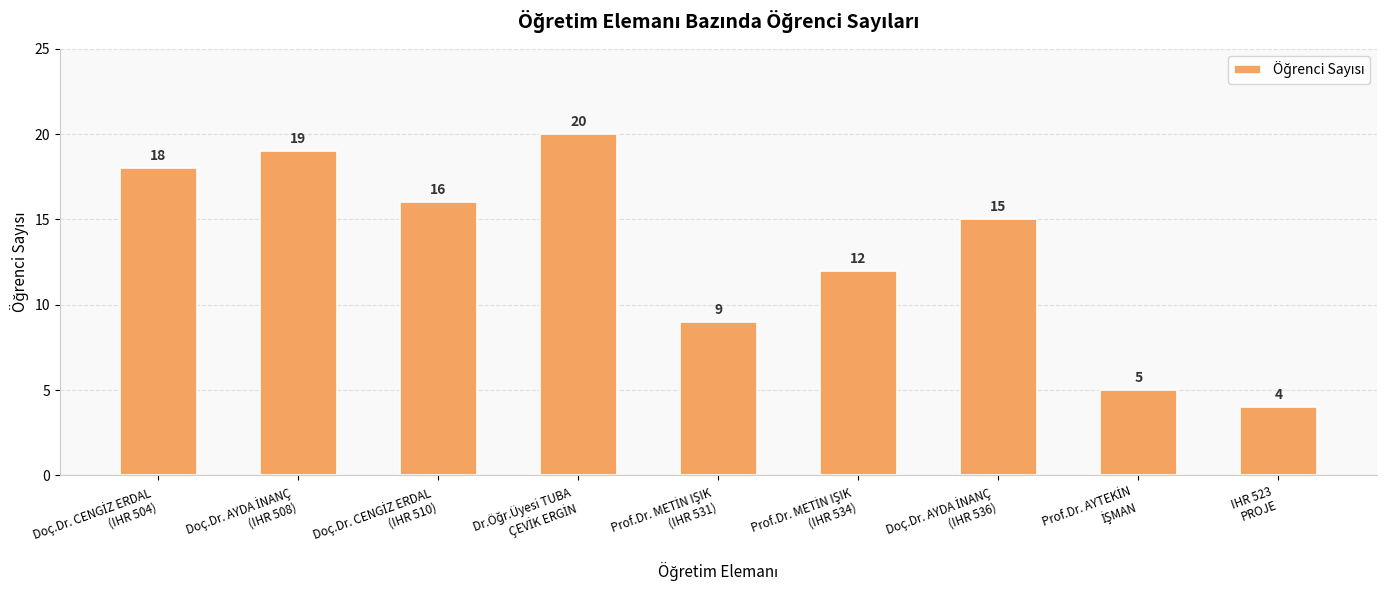

How many bars are there in total?

9